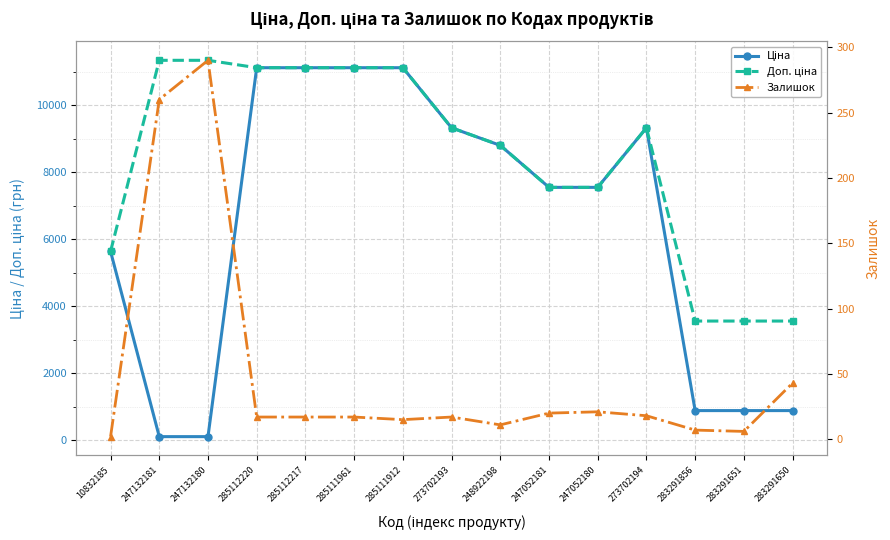

The value of Ціна at 247052181 is 11376.1. True or false?

False